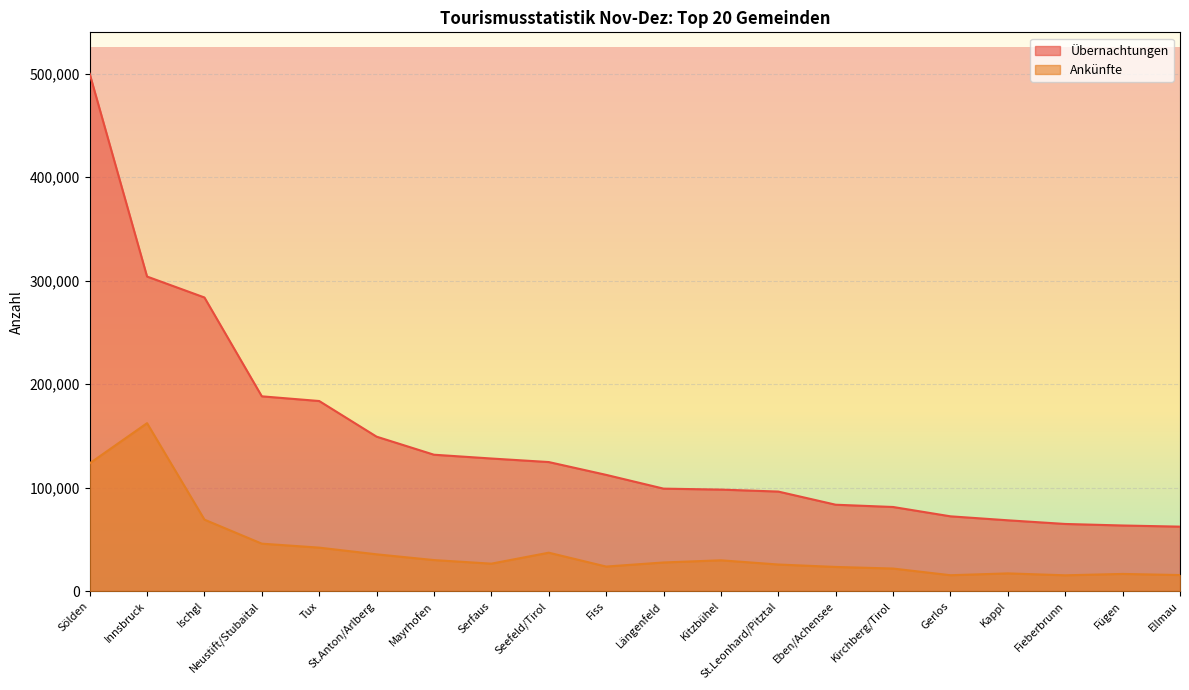

What is the value of the Übernachtungen point at the 14th from the left?

83441